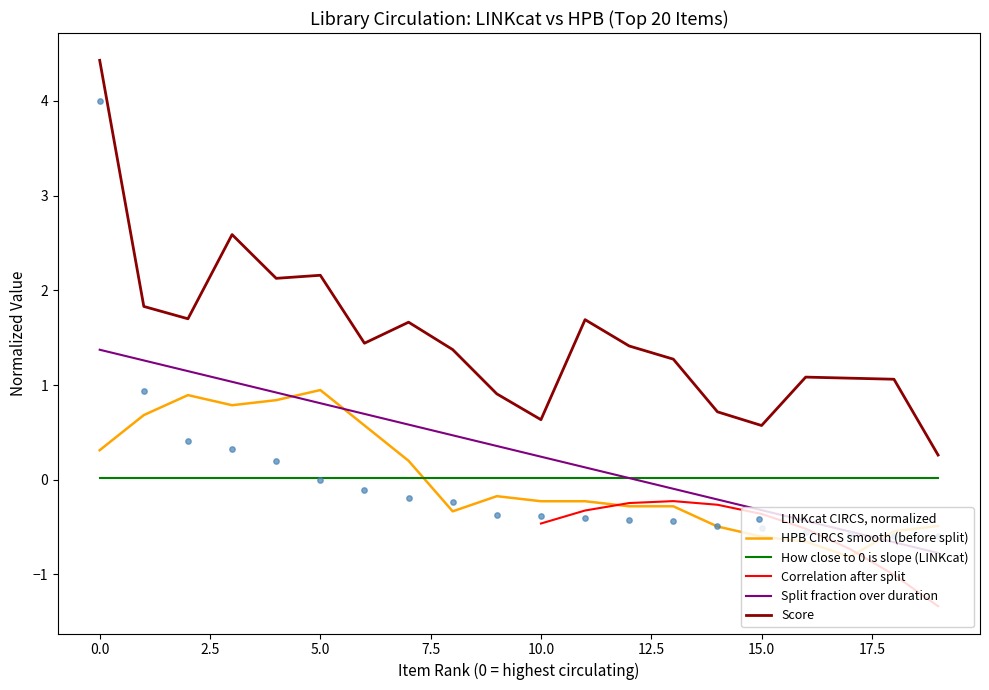

True or false: Score and Split fraction over duration intersect in this chart.

False